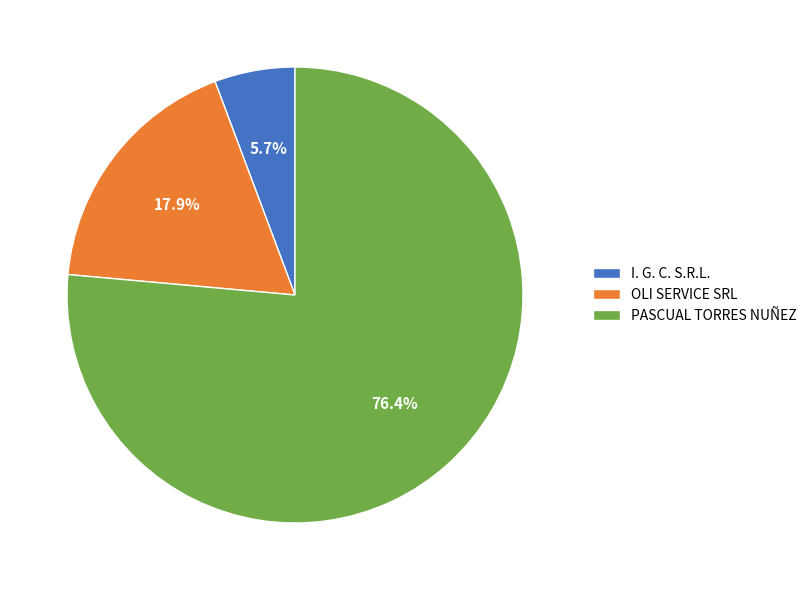

To the nearest percent, what portion does OLI SERVICE SRL represent?

18%